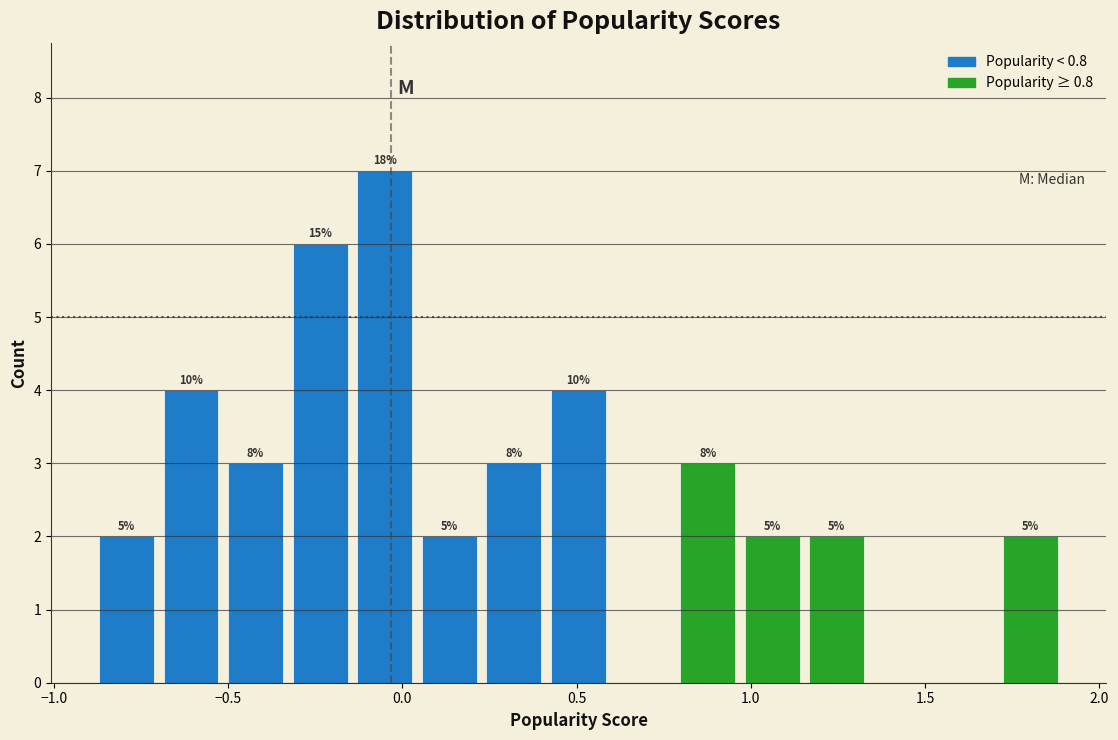

Around what value on the x-axis is the tallest bar? Give the approximate position of its centre, as read against the axis.

-0.05